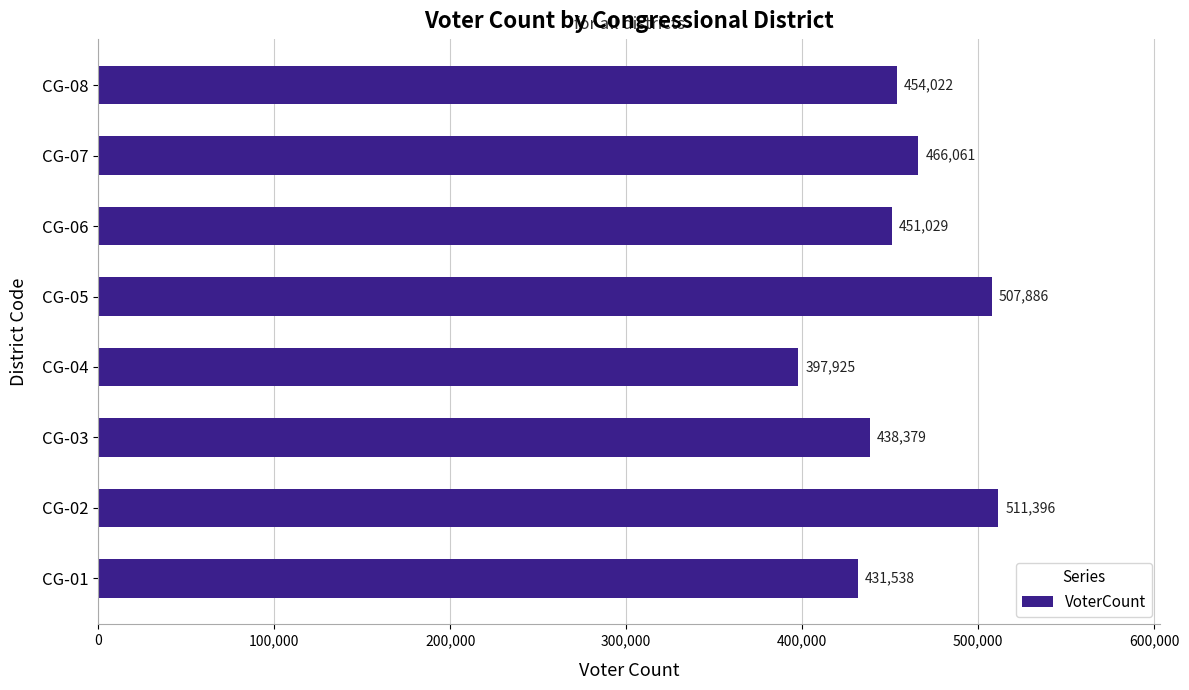

True or false: the data shows 628592 at CG-06.

False